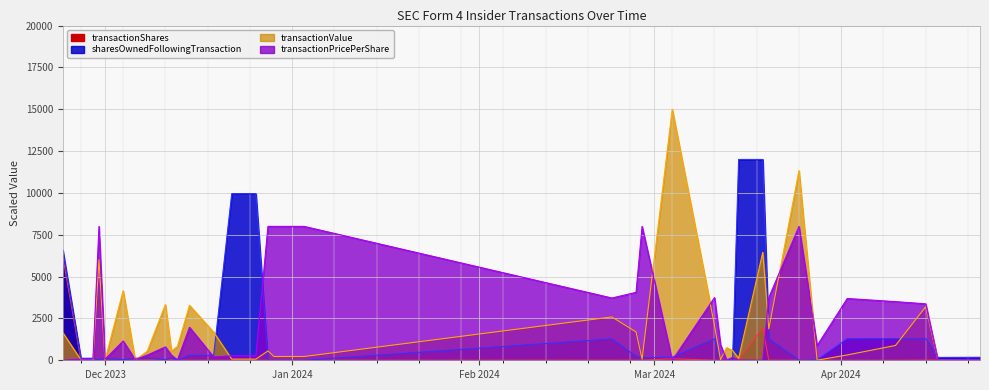

At how many categories does at least one series exceed 6791?

6